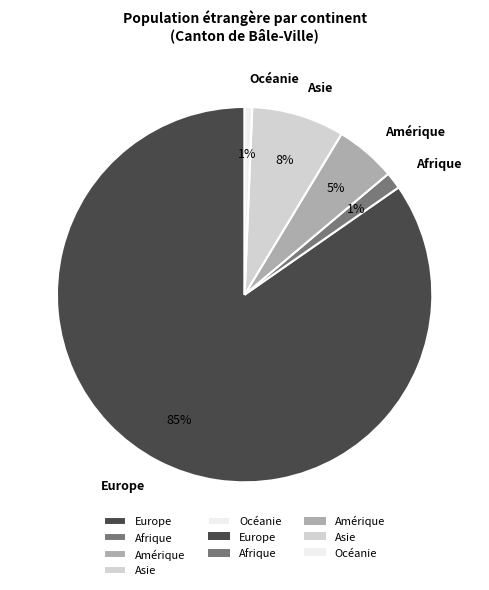

Between Asie and Amérique, which is larger?

Asie